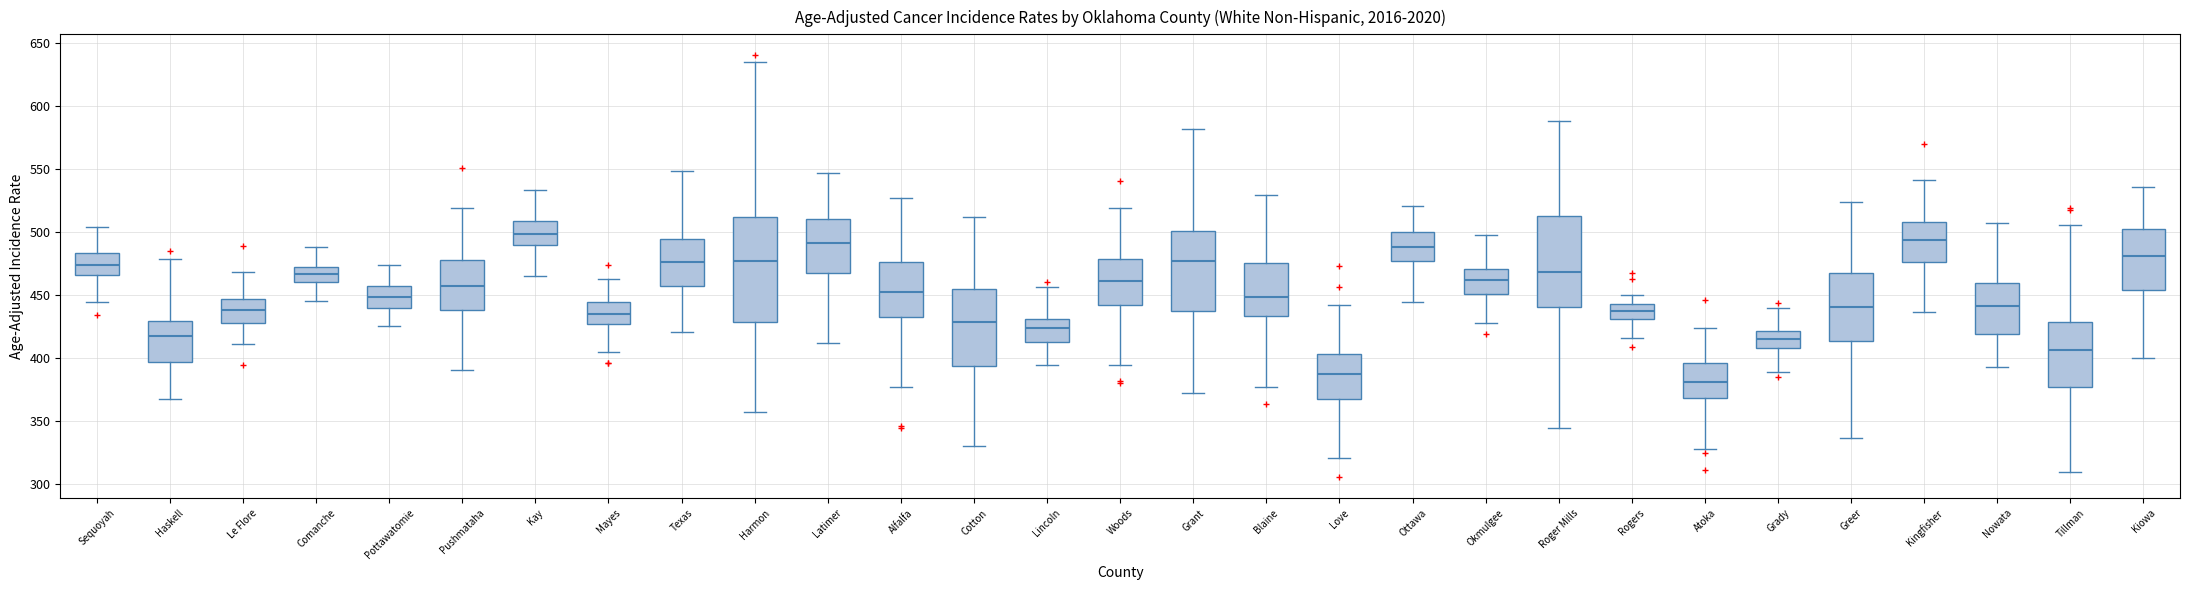

Which box's median line is the lowest?

Atoka